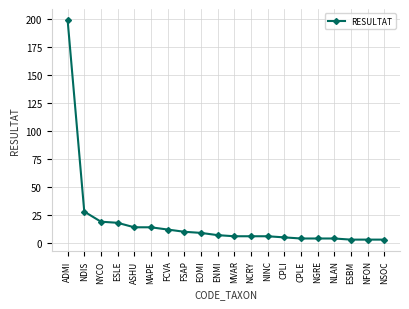

At which category does the chart reach its peak across all series?

ADMI